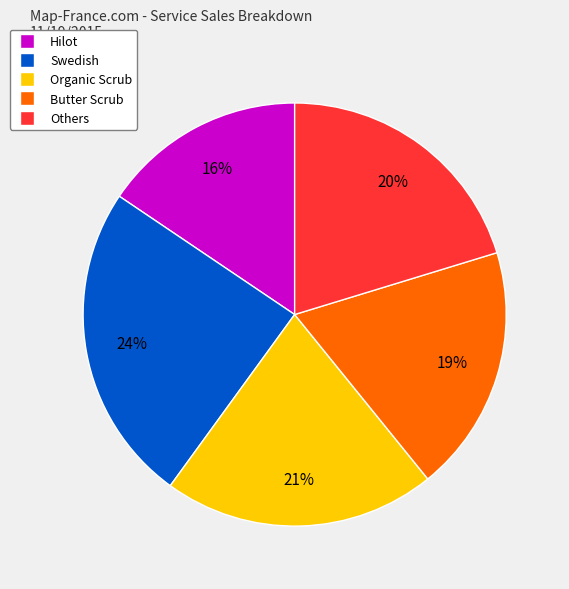

What percentage is the Butter Scrub slice, to the nearest percent?

19%